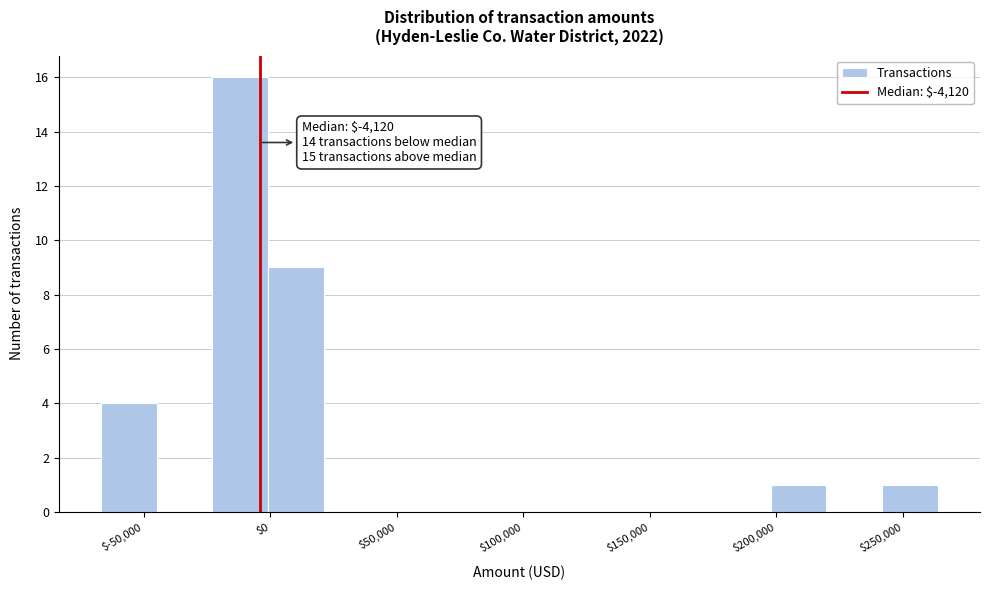

Which range on the x-axis has the tallest bar?

-25000 to 0